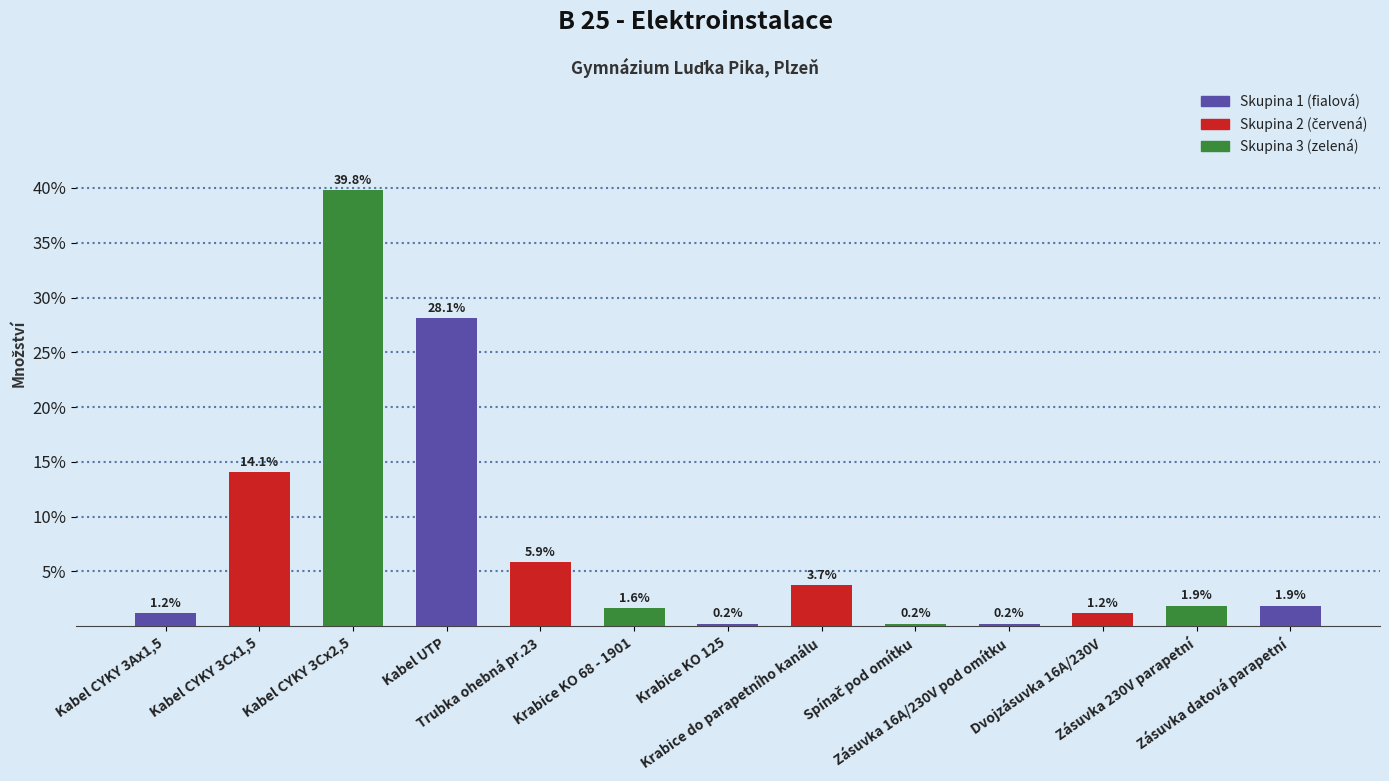

What is the average value?

7.7